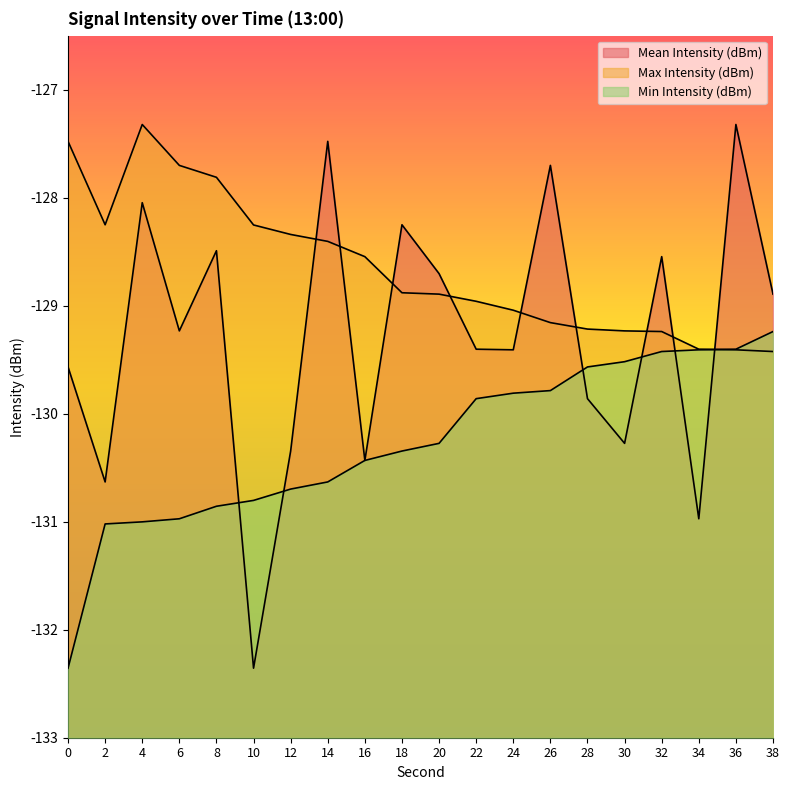

What is the difference between the highest and lowest values at 10?

4.1